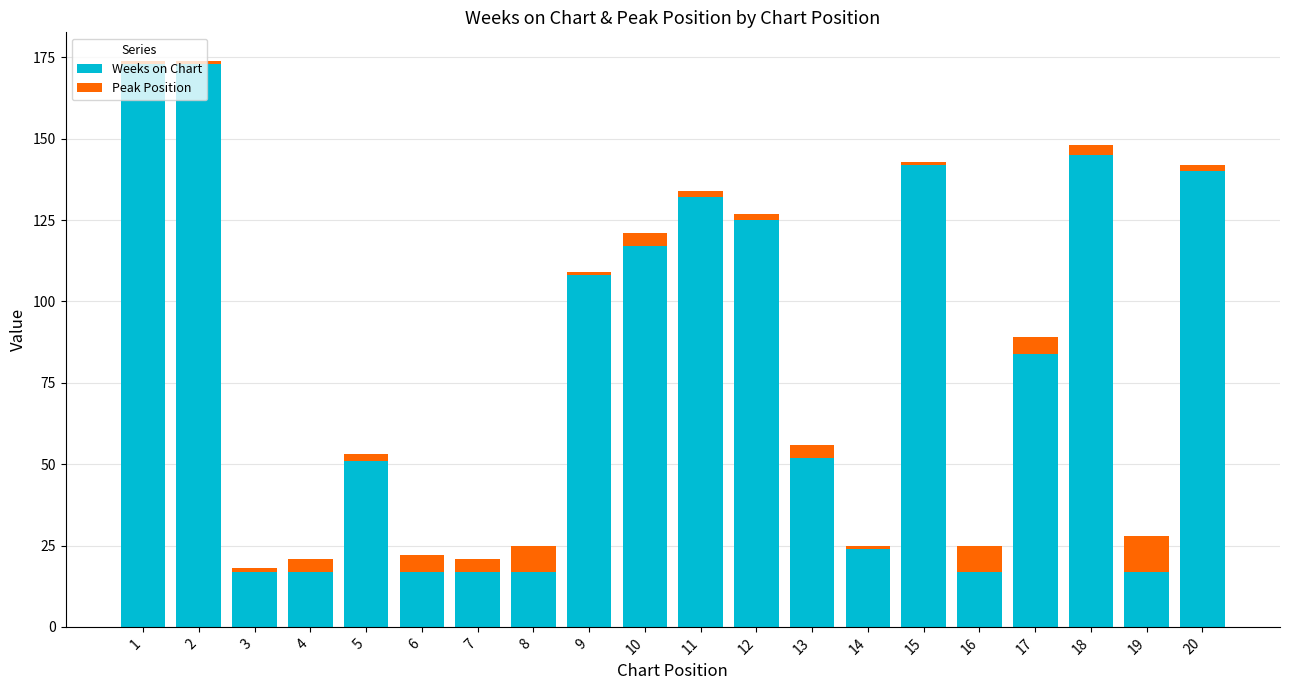

What is the sum of all Weeks on Chart values?

1585